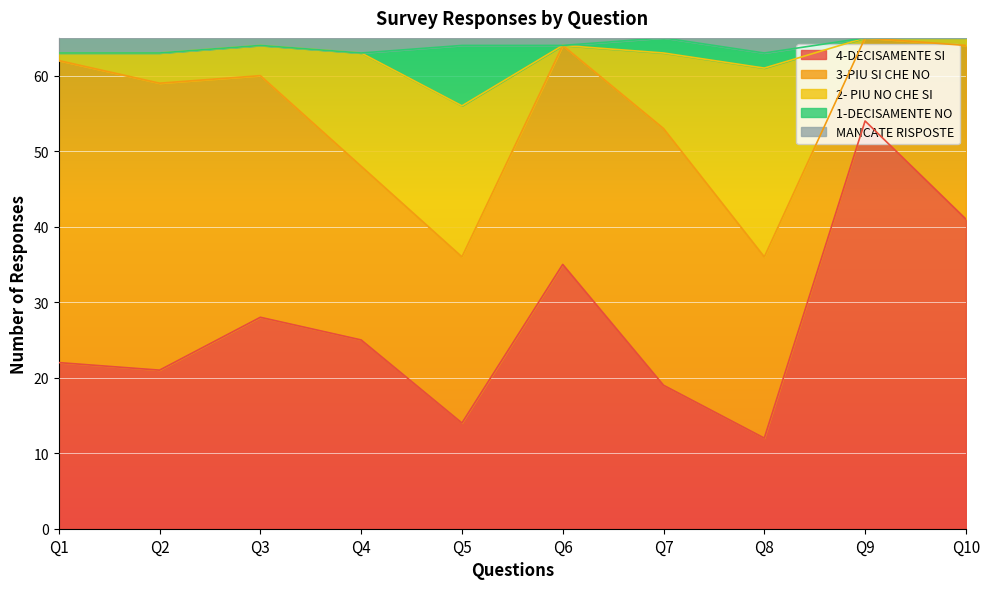

True or false: 4-DECISAMENTE SI and MANCATE RISPOSTE cross at least once.

False